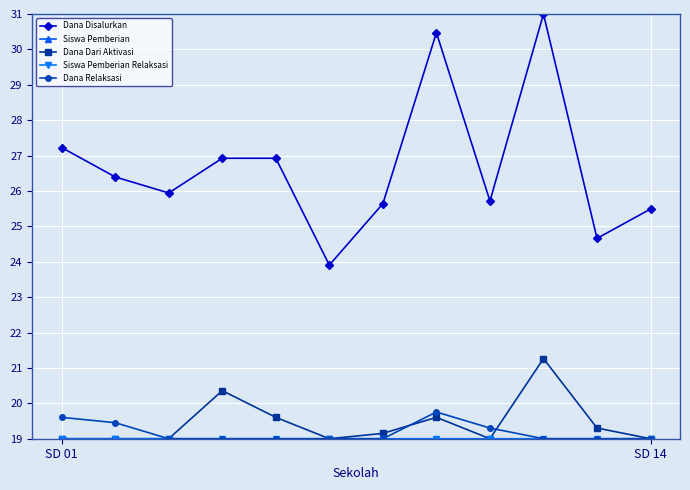

How many distinct data groups are displayed?

5